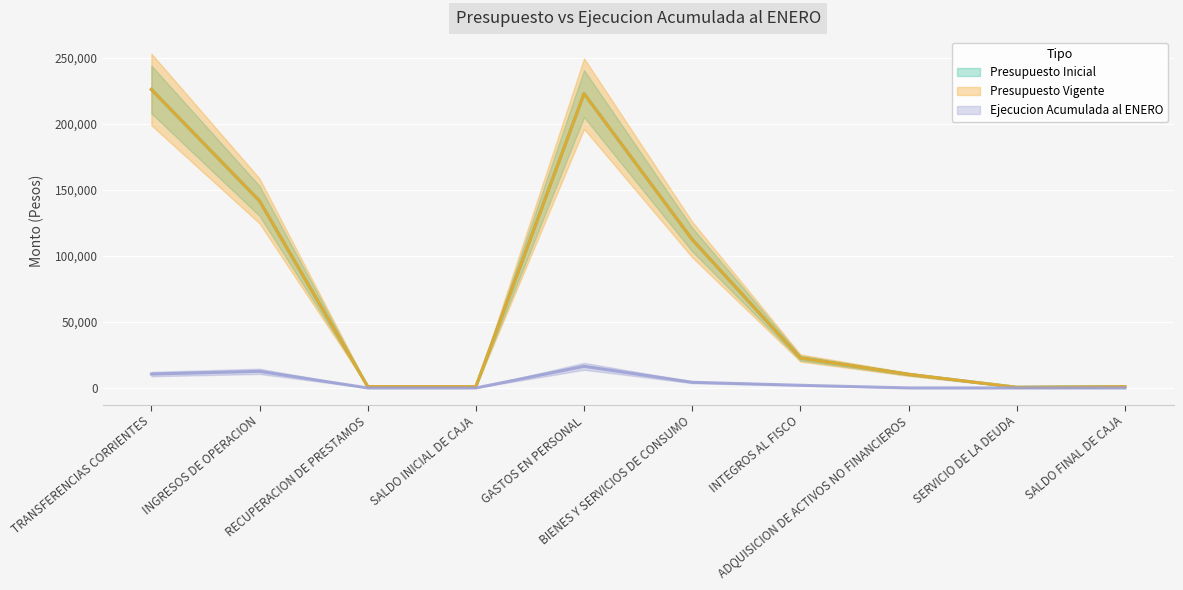

In Ejecucion Acumulada al ENERO, how many points are higher than both neighbors (excluding endpoints)?

2